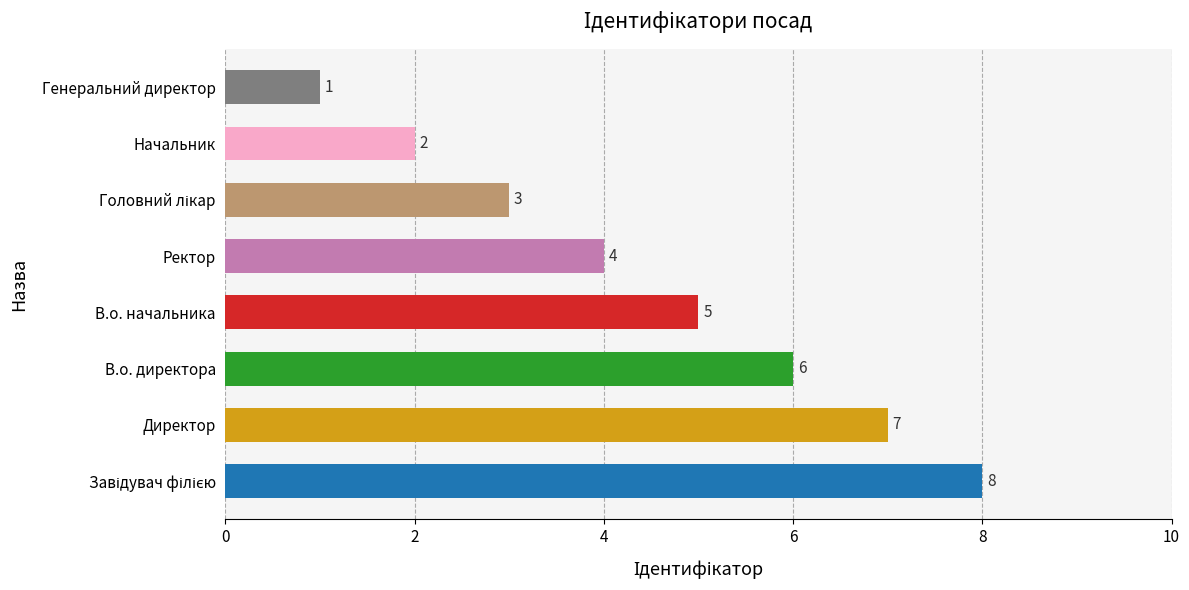

Reading left to right, what are all the values shown in this chart?

В.о. директора=6	В.о. начальника=5	Генеральний директор=1	Головний лікар=3	Директор=7	Завідувач філією=8	Начальник=2	Ректор=4